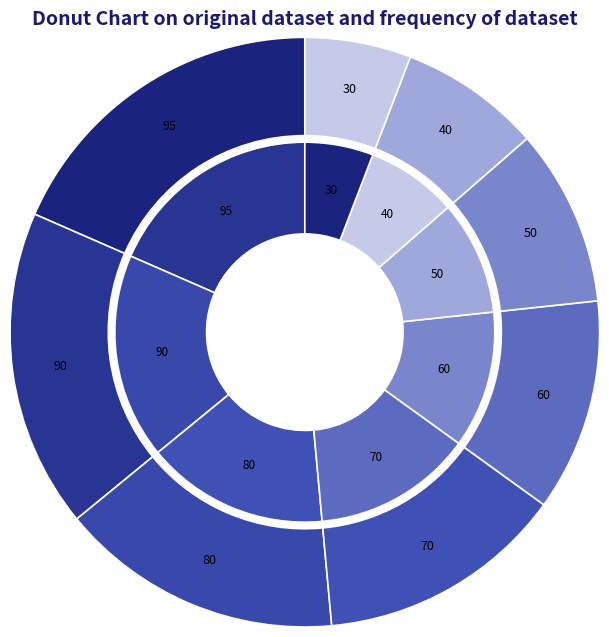

What is the change in value from 30-40 to 40-50?

-0.1